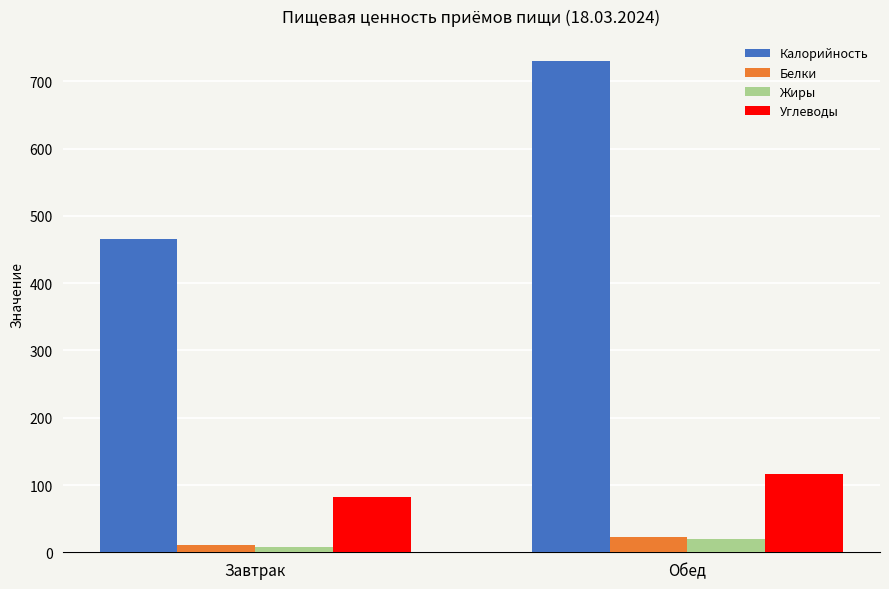

Read the Калорийность value at Завтрак.

465.3